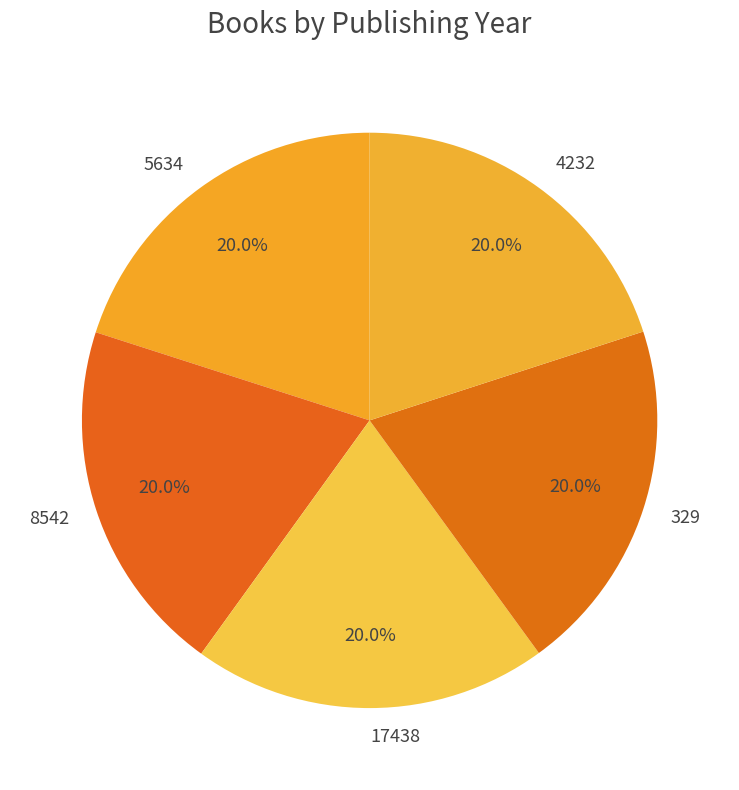

What is the ratio of the value at 329 to the value at 8542?

1.0